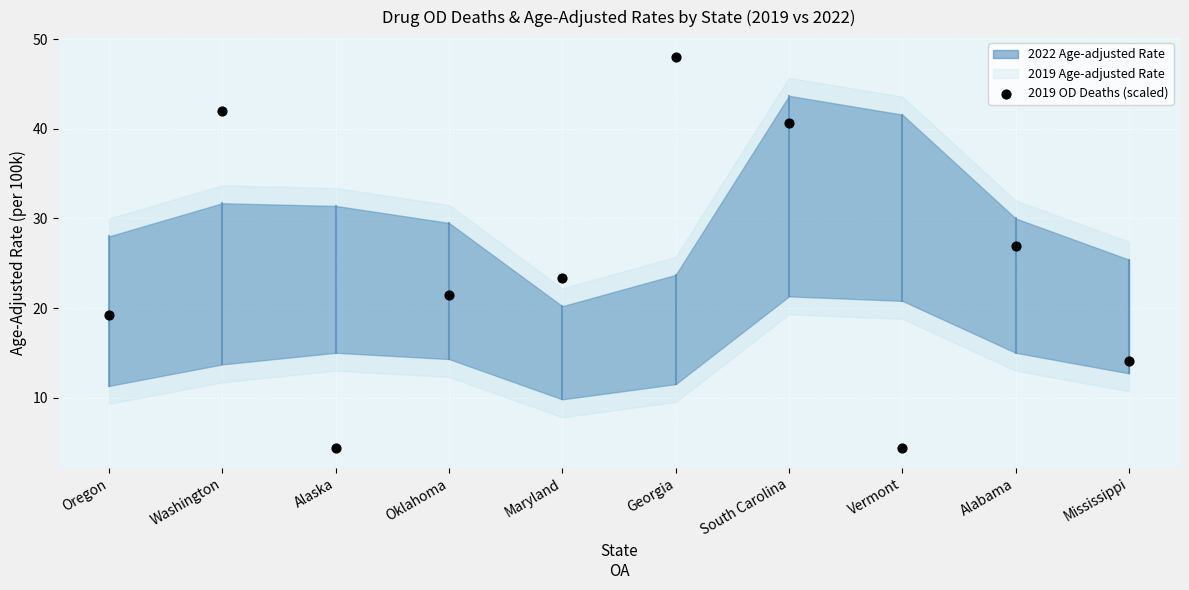

What is the average Y value?

24.5